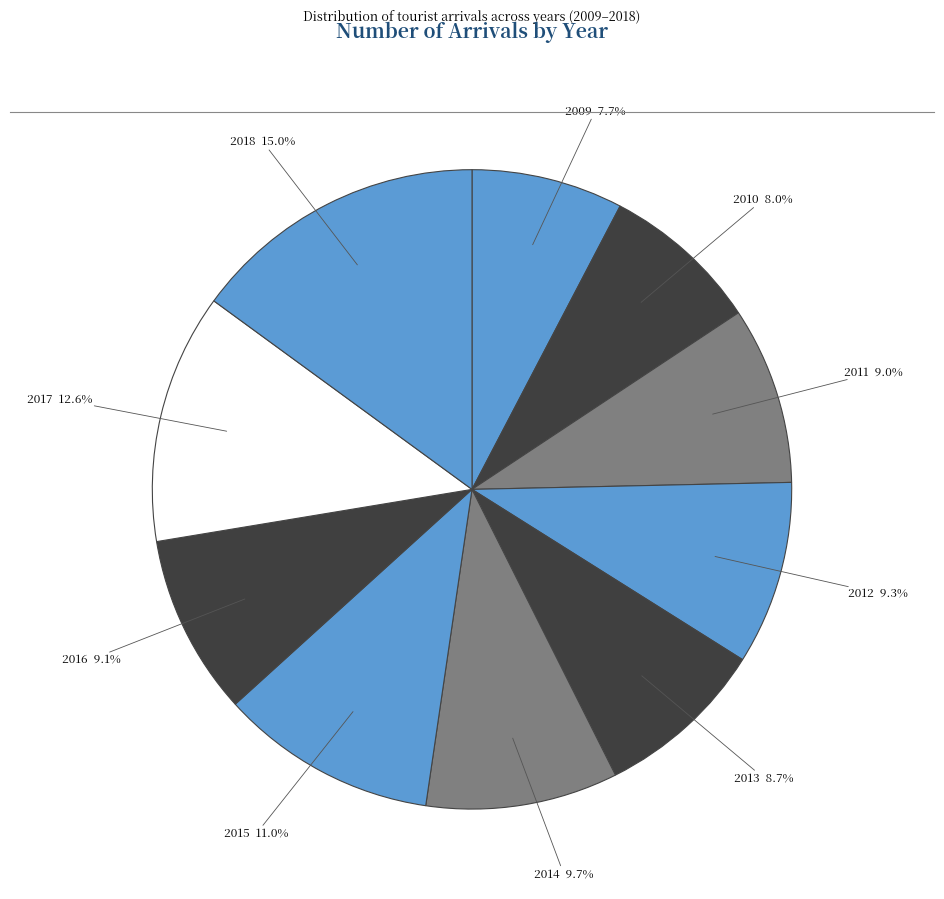

How many segments does this pie chart have?

10